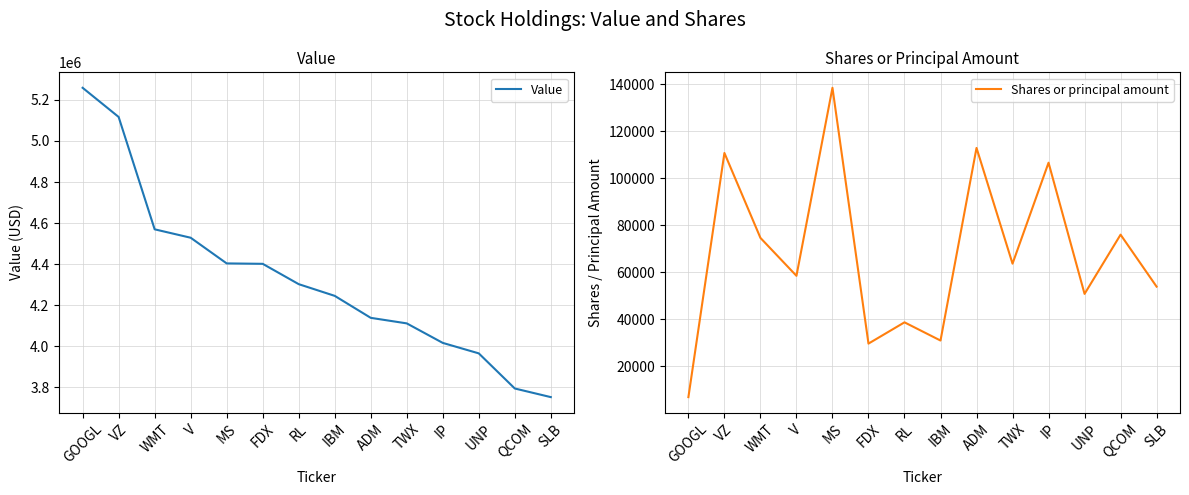

What is the spread (max minus min) of values at RL?

4264400